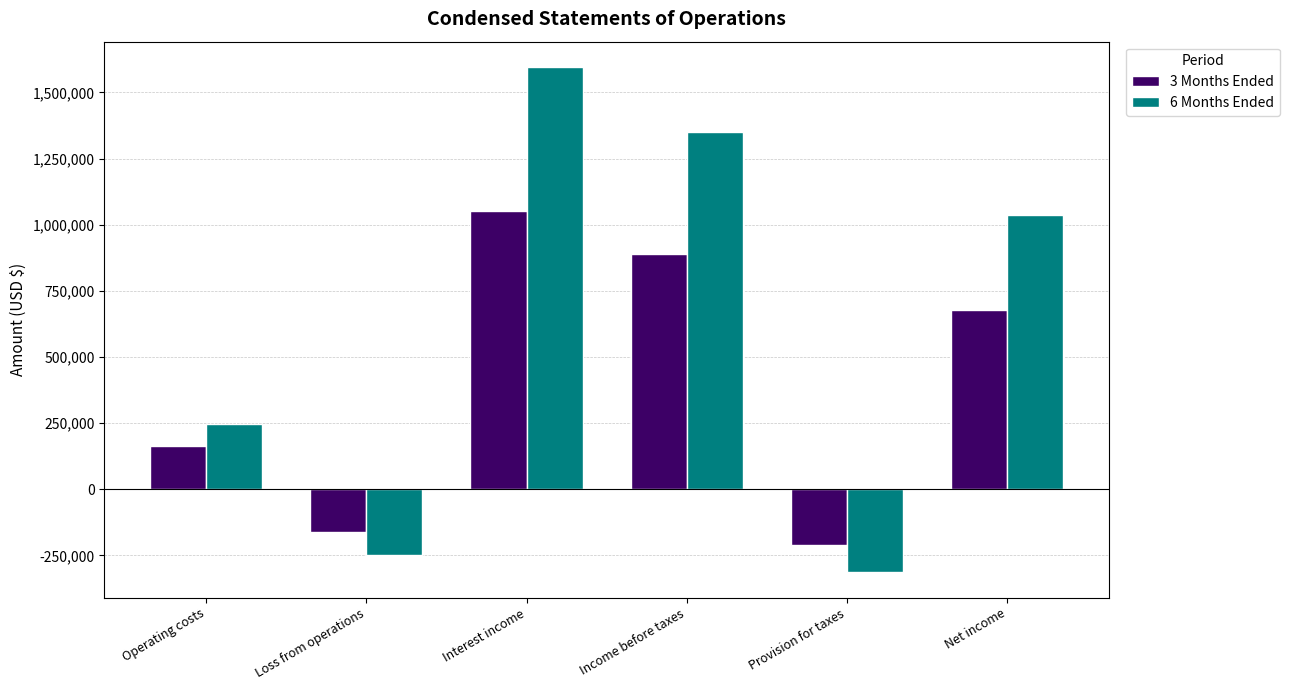

What is the value of the 3 Months Ended bar at the 2nd from the left?

-162884